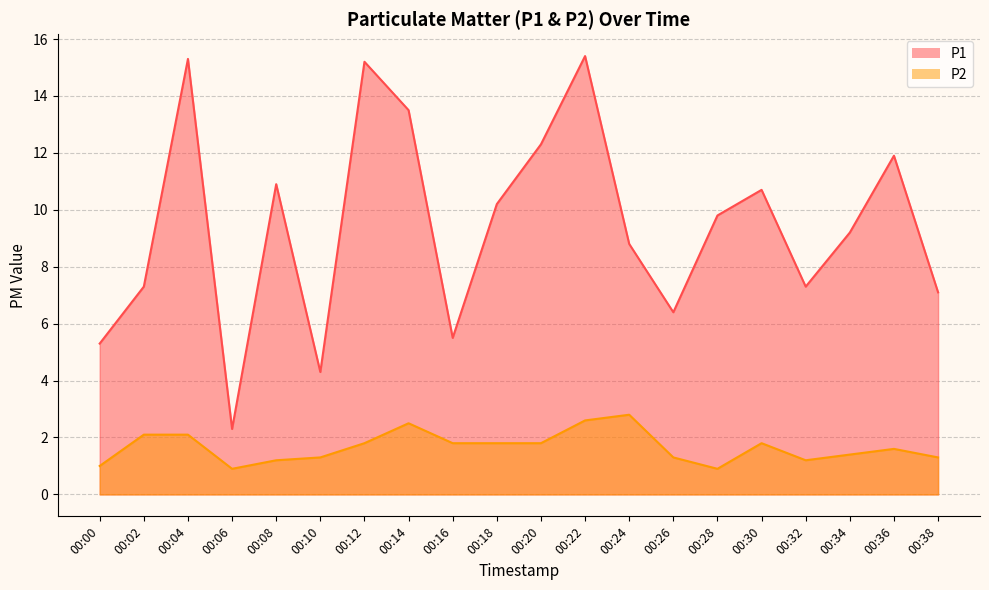

How many data points in P1 are less than 9?

9